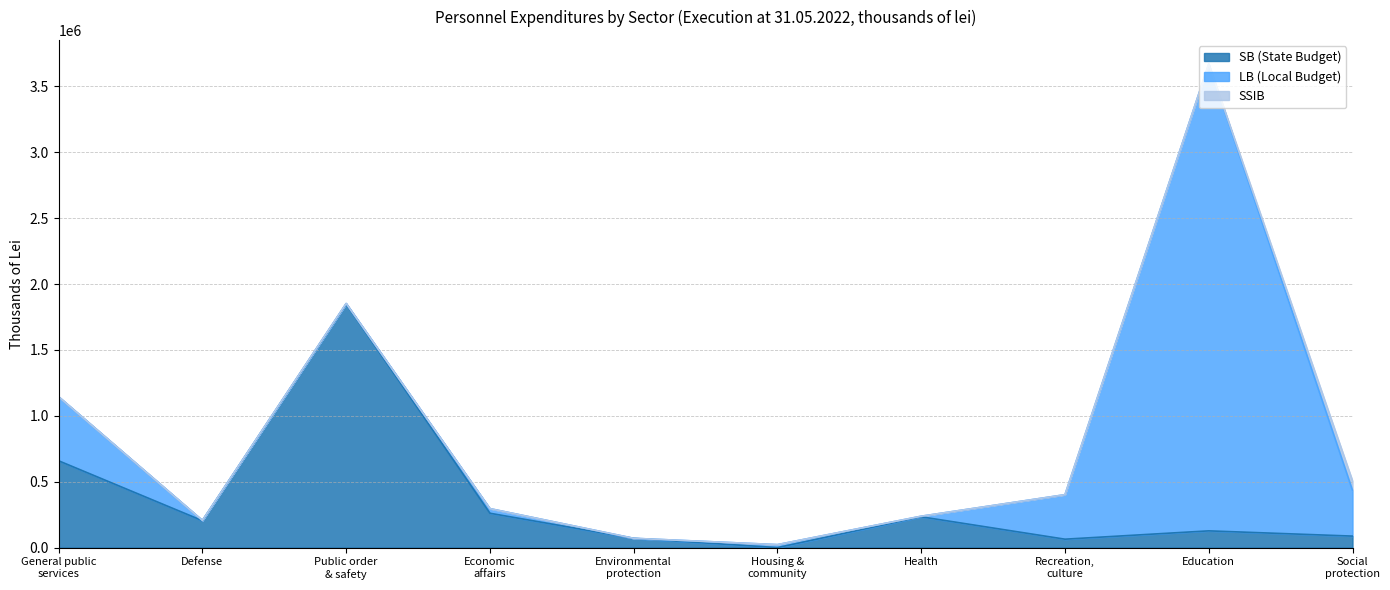

Which series has the widest spread of values?

LB (Local Budget)